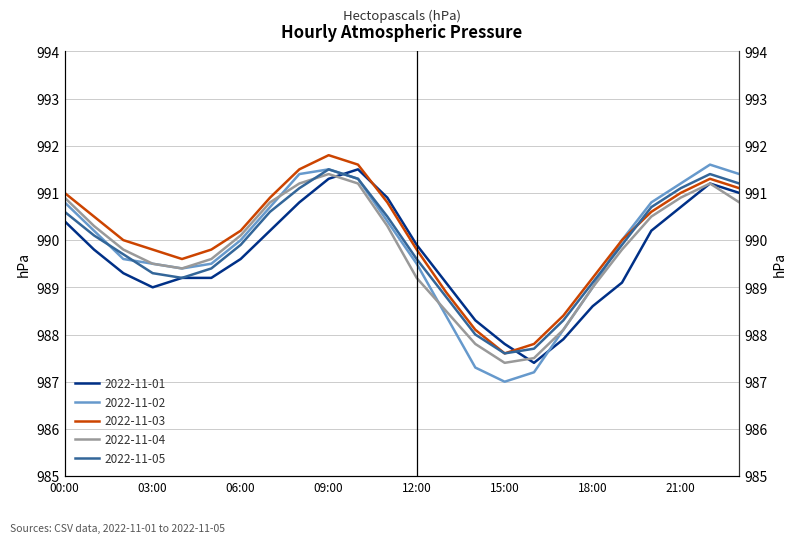

True or false: 2022-11-02 and 2022-11-03 intersect in this chart.

False